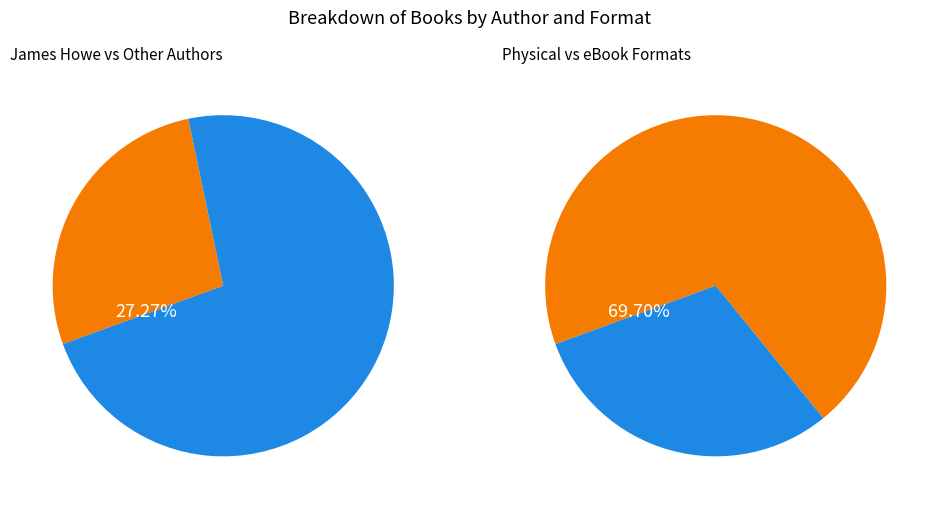

What percentage do Fixed Layout eBook and Hardcover together represent?

45.5%